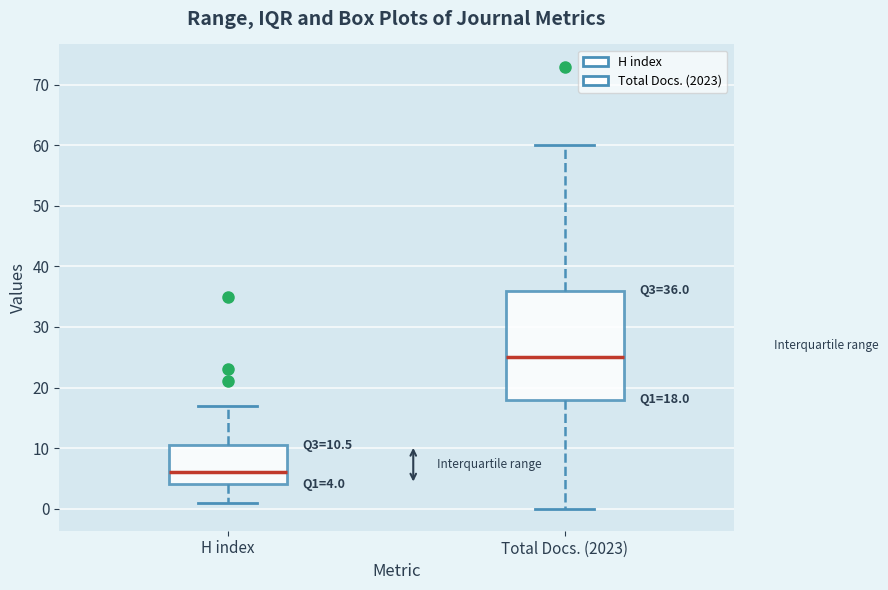

Which box is the tallest, from its lower edge to its upper edge?

Total Docs. (2023)